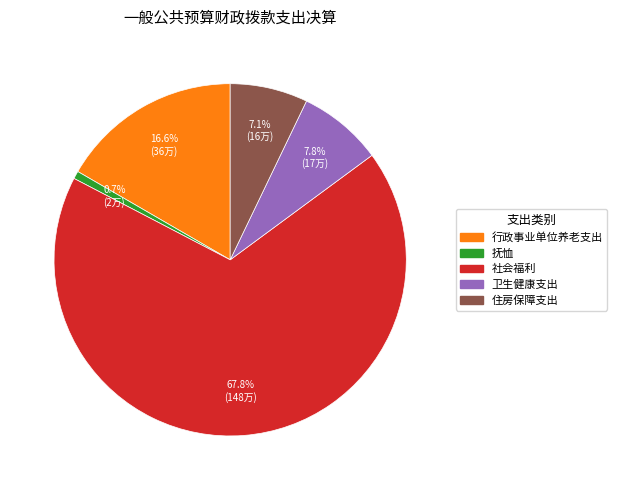

Count the number of slices in the pie.

5